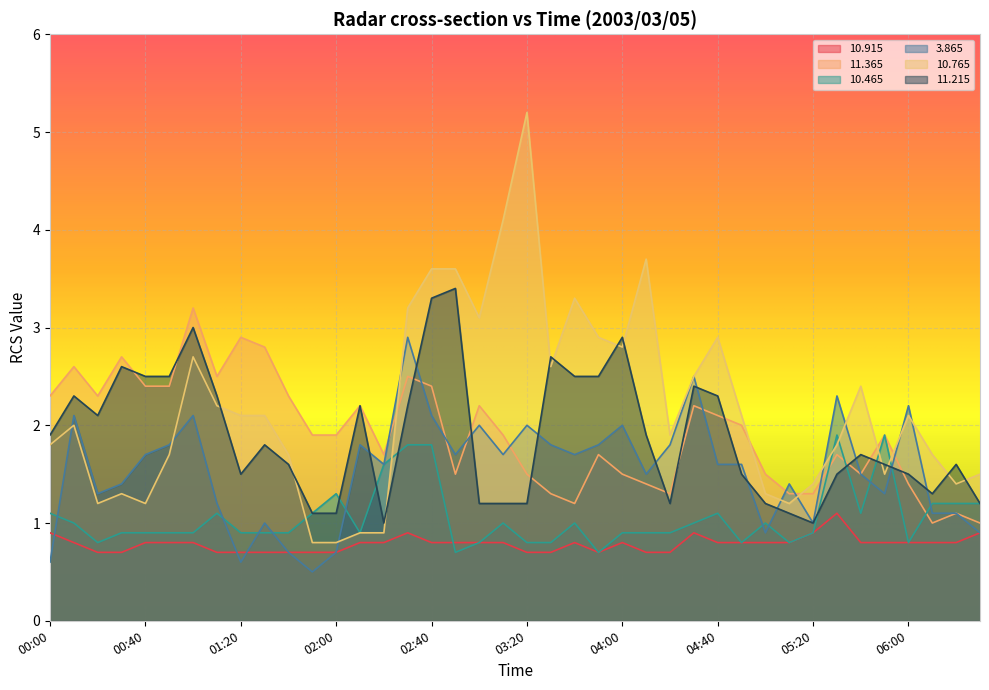

Rank the series by their maximum value, from highest to lowest.

10.765, 11.215, 11.365, 3.865, 10.465, 10.915